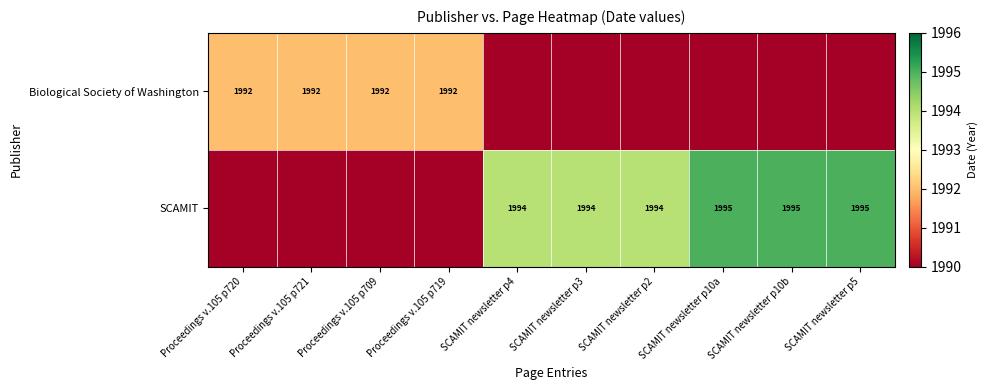

The Biological Society of Washington series shows 2817 at Proceedings v.105 p721. True or false?

False